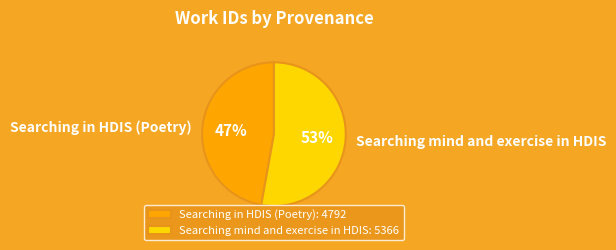

Combined, do Searching in HDIS (Poetry) and Searching mind and exercise in HDIS account for over 50%?

Yes